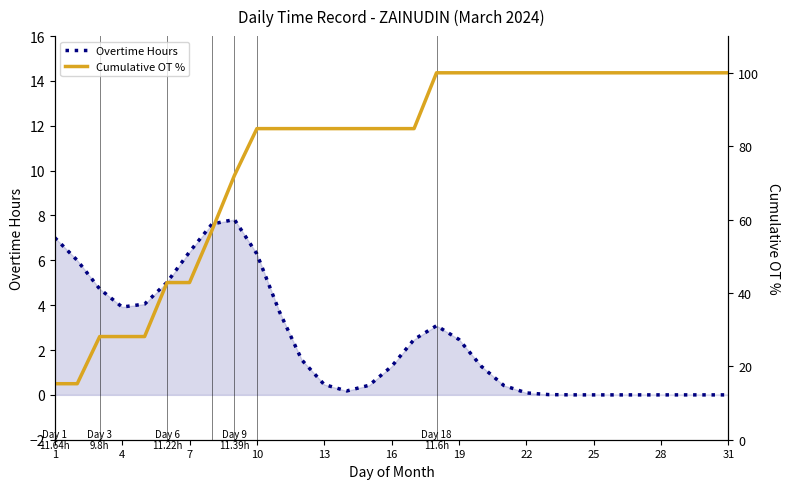

The Overtime Hours series shows 4.0 at 7. True or false?

False